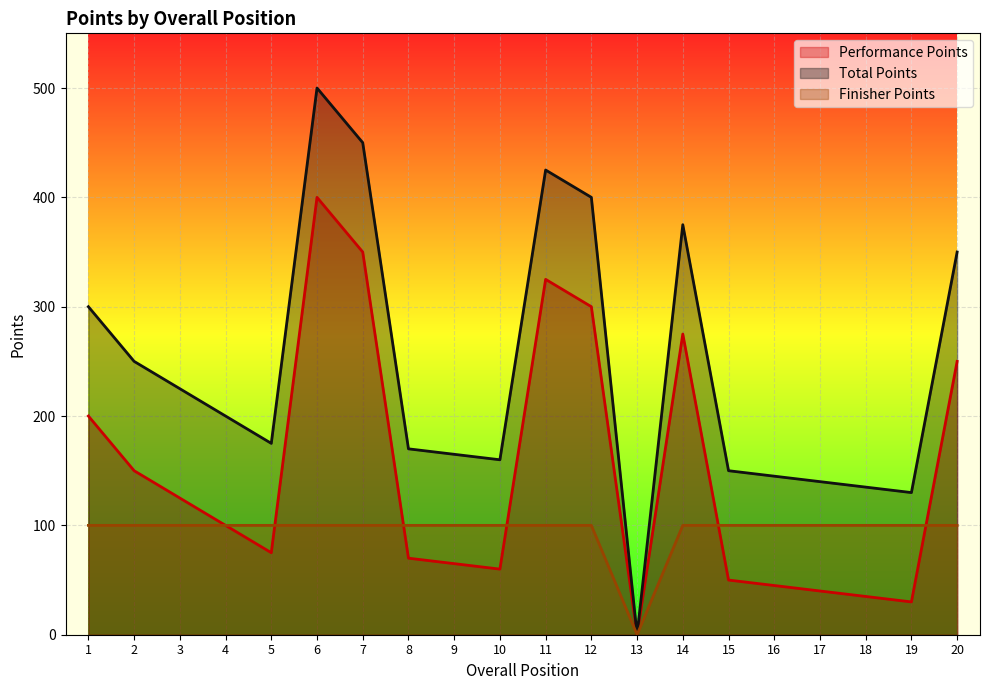

True or false: Total Points and Performance Points cross at least once.

False